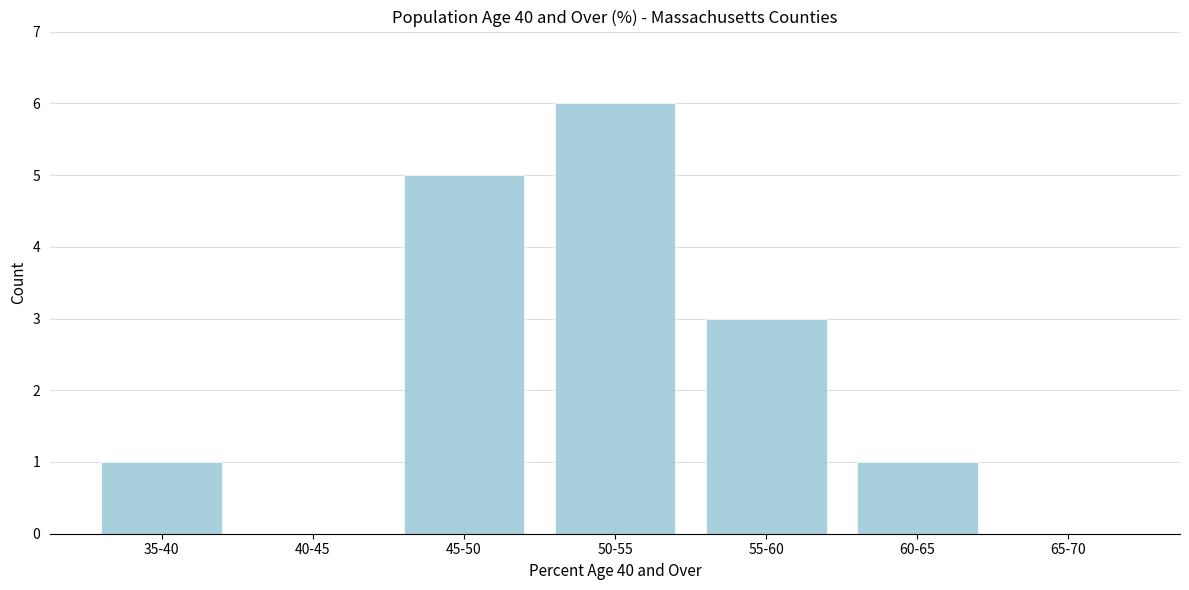

Reading left to right, transcribe all the data shown in this chart.

35-40=1	40-45=0	45-50=5	50-55=6	55-60=3	60-65=1	65-70=0